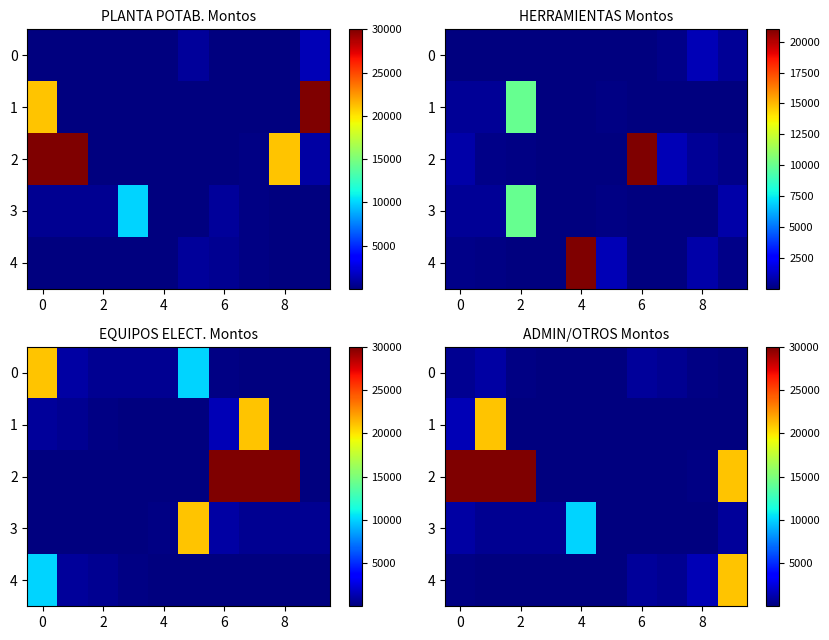

Which series has the widest spread of values?

2